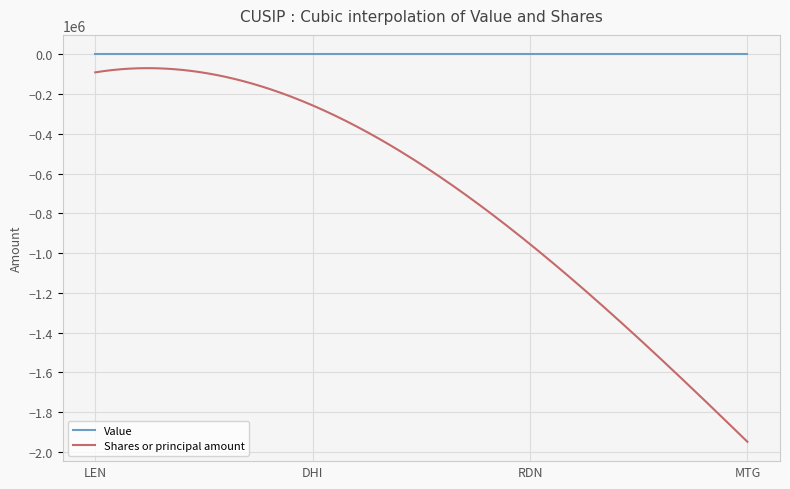

Which series has the largest total across all categories?

Value